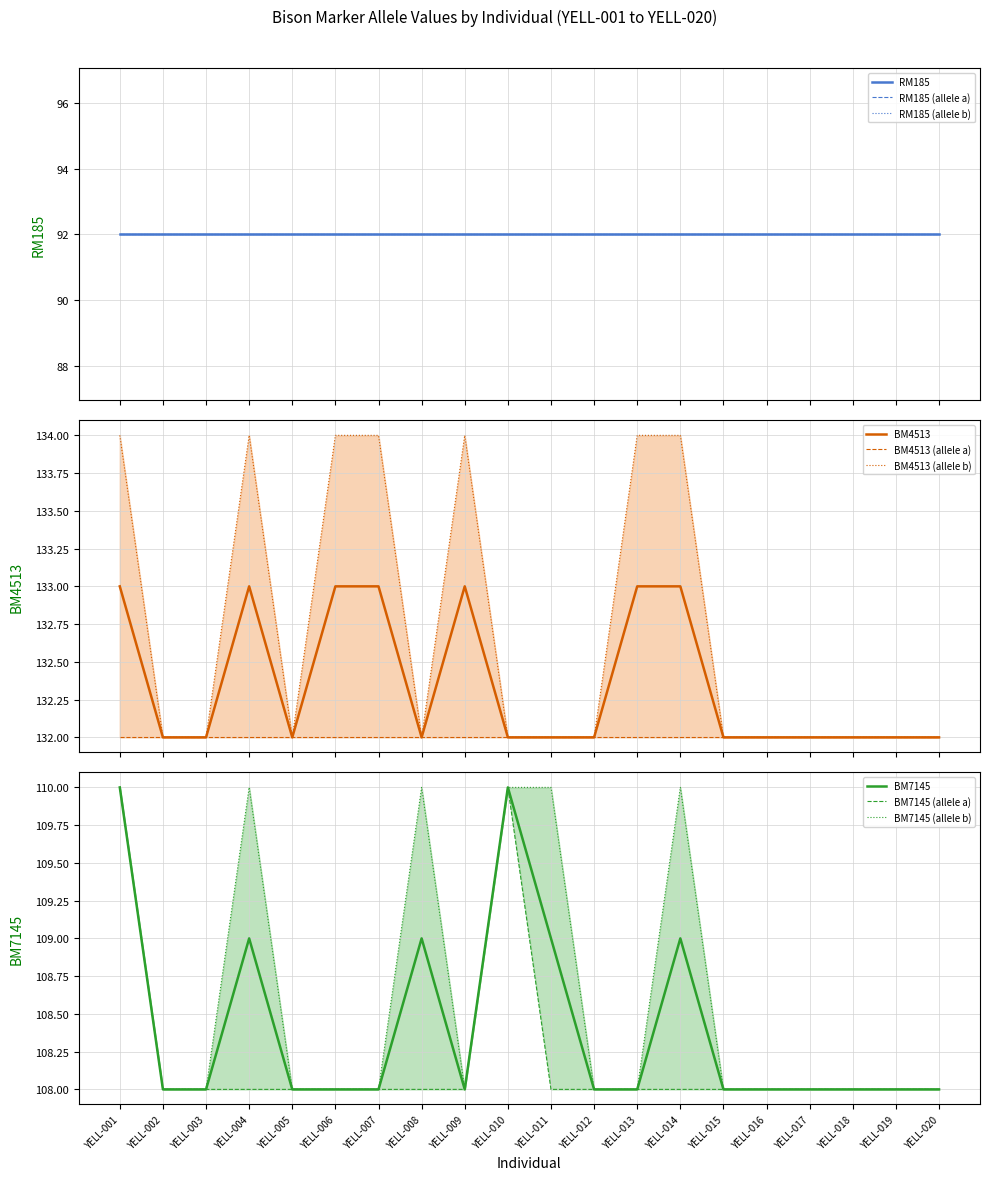

What is the highest value of the BM7145_b series?

110